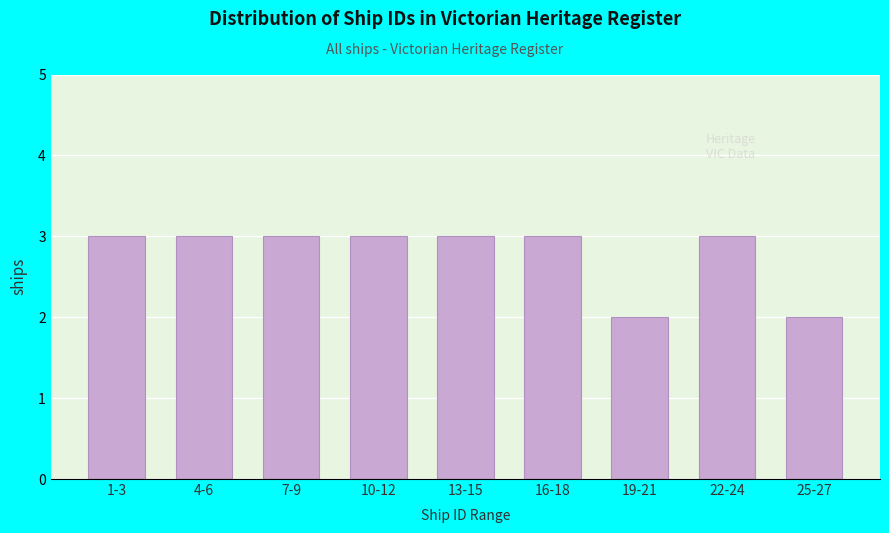

Reading left to right, what are all the values shown in this chart?

1-3=3	4-6=3	7-9=3	10-12=3	13-15=3	16-18=3	19-21=2	22-24=3	25-27=2